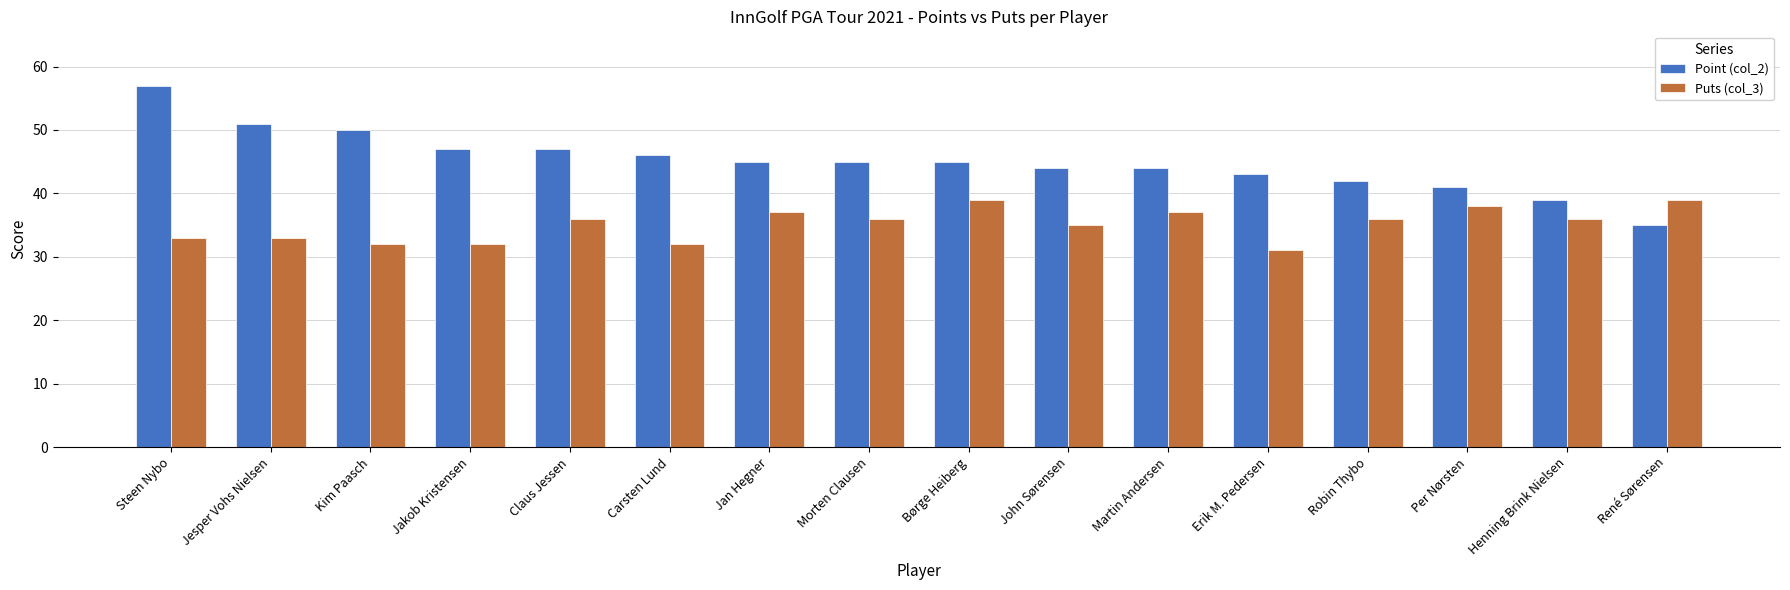

What is the difference between the Point (col_2) values at Jesper Vohs Nielsen and René Sørensen?

16